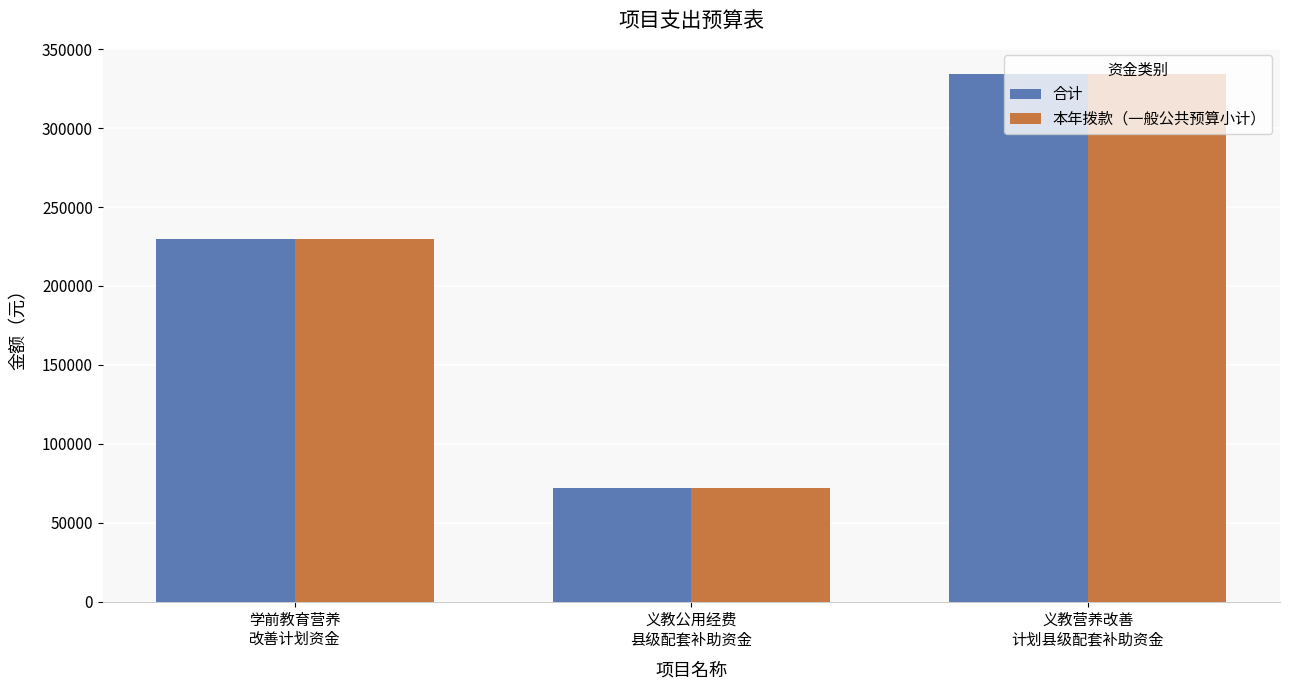

What is the difference between the maximum and second lowest values in the 本年拨款（一般公共预算小计） series?

104300.0